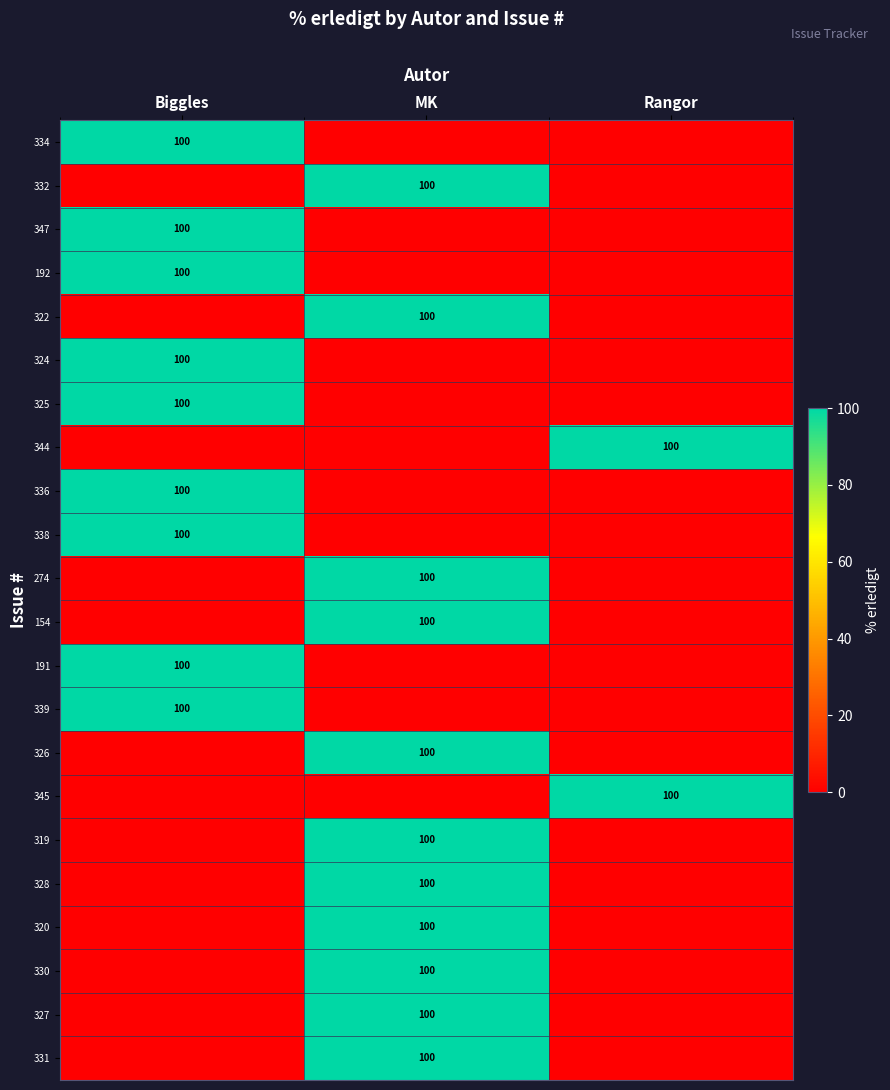

Is it true that 327 equals 100 at MK?

True